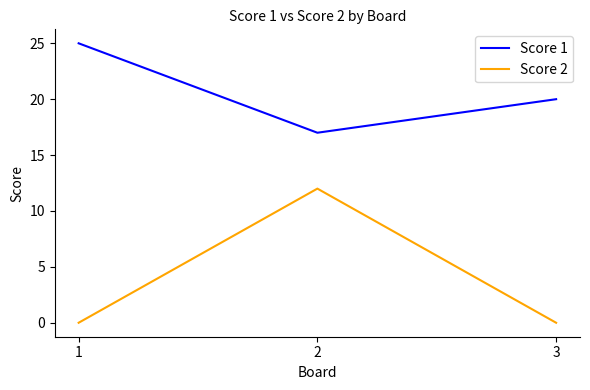

What is the difference between the highest and lowest values at 2?

5